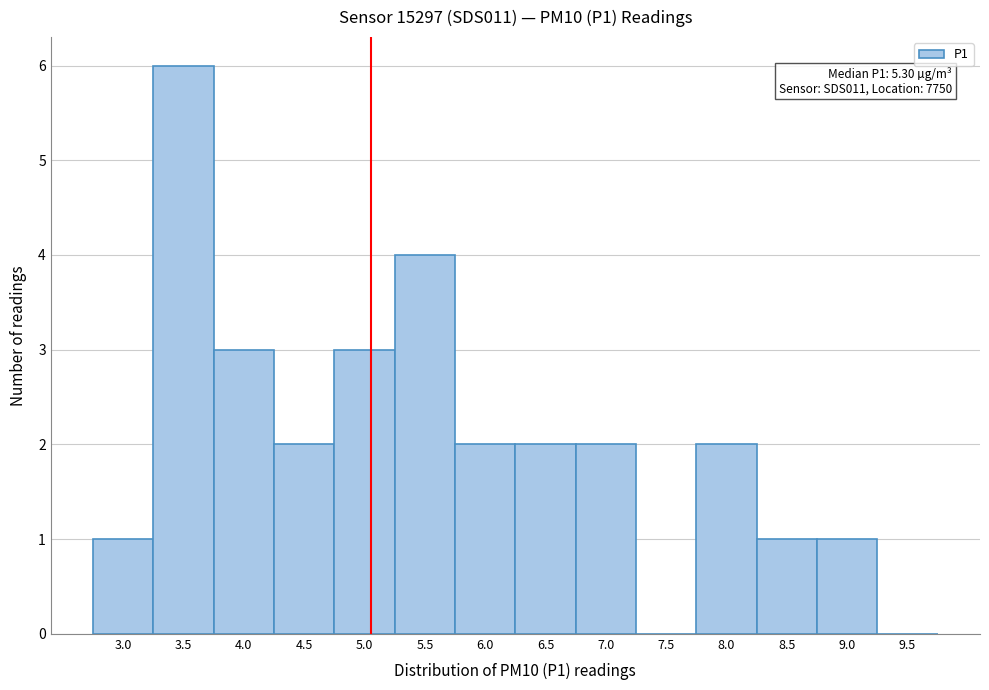

Reading left to right, transcribe all the data shown in this chart.

3.0=1	3.5=6	4.0=3	4.5=2	5.0=3	5.5=4	6.0=2	6.5=2	7.0=2	7.5=0	8.0=2	8.5=1	9.0=1	9.5=0